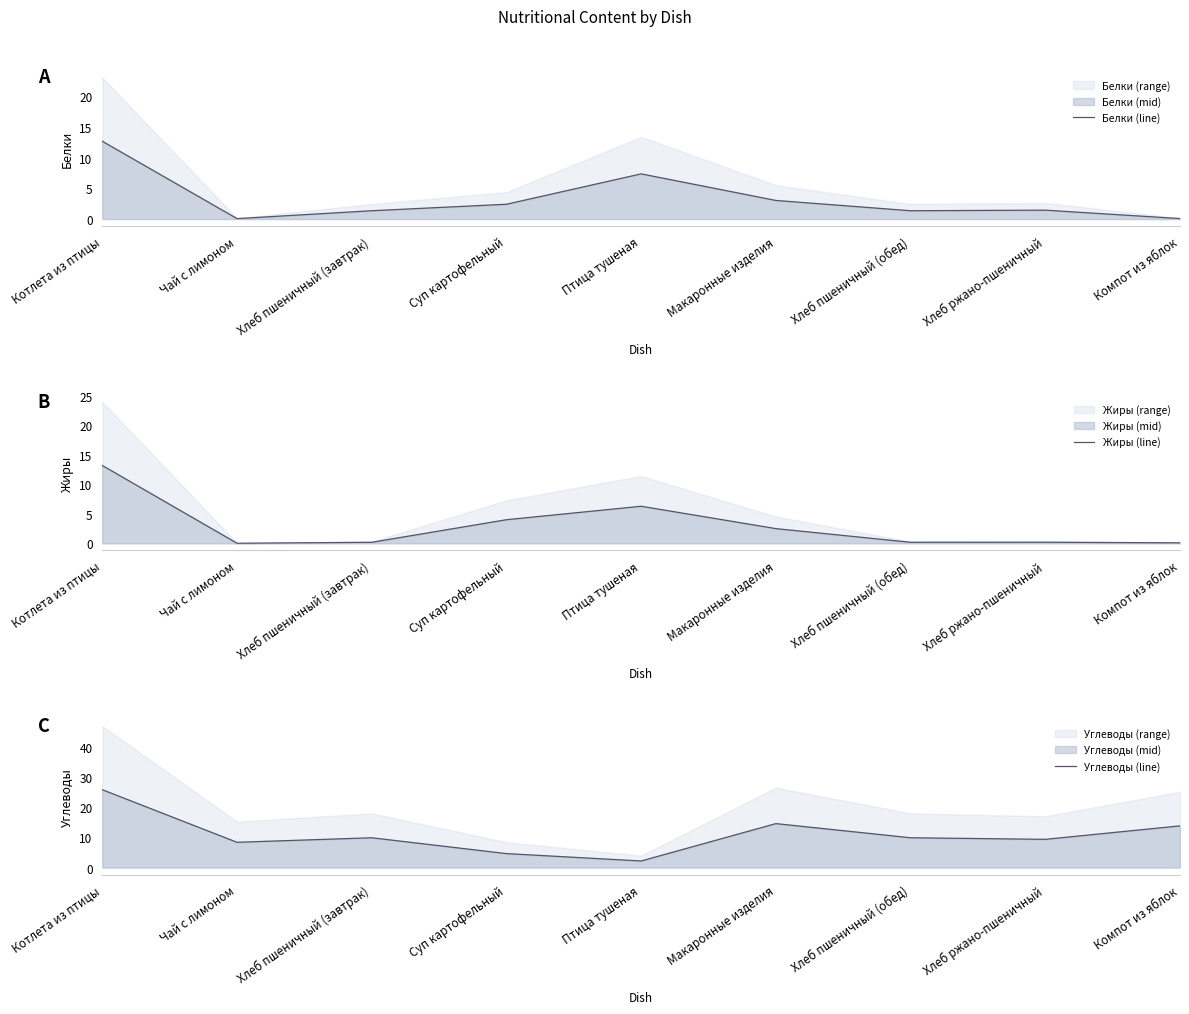

At which category is the sum across all series the highest?

Котлета из птицы